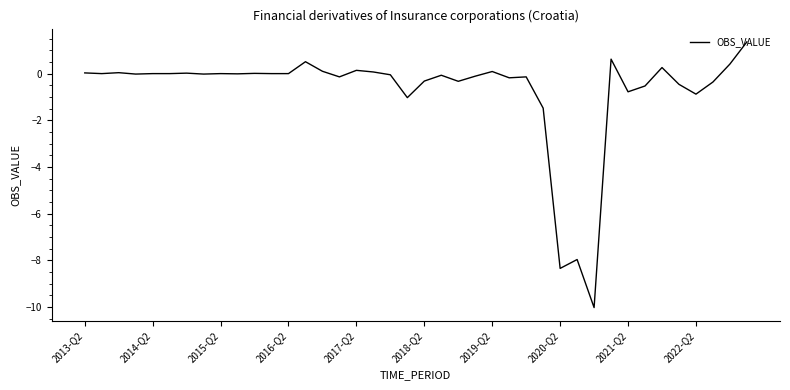

What is the smallest value displayed?

-10.0